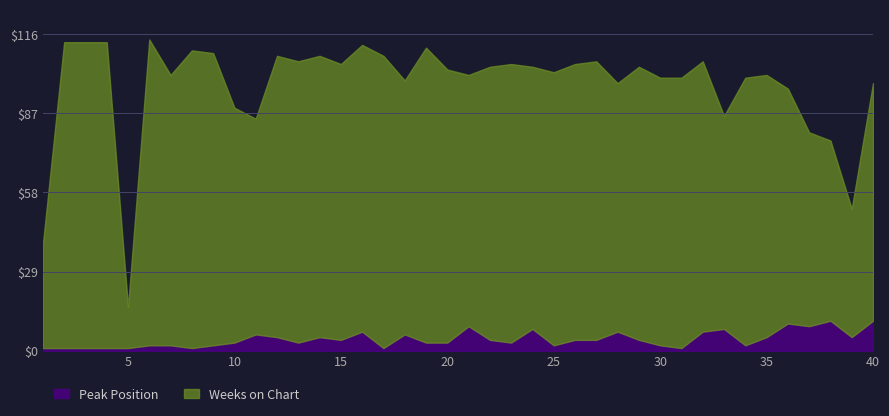

Does the chart have visible grid lines?

Yes